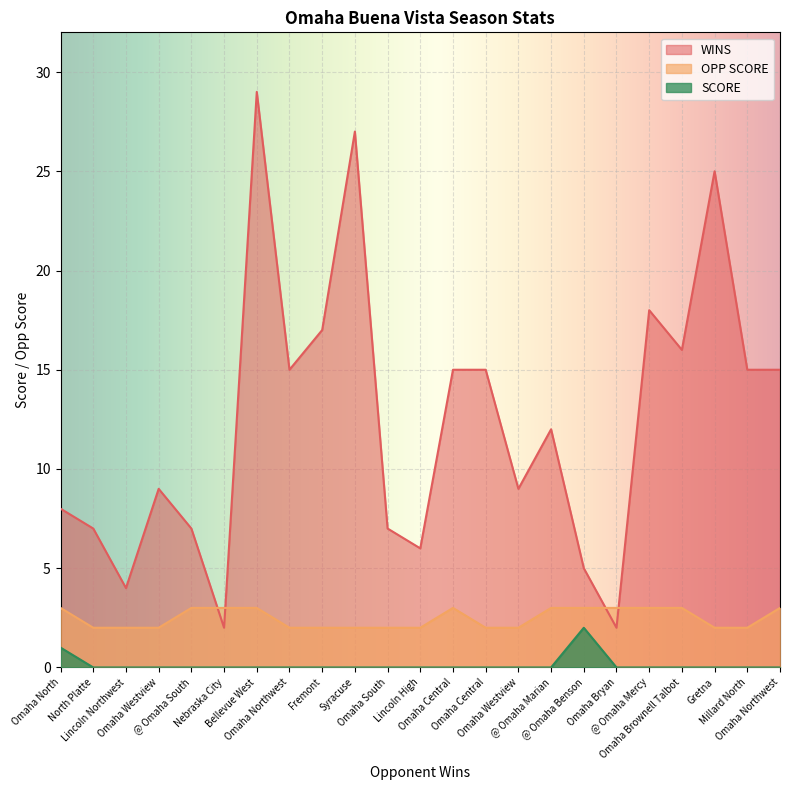

Rank the categories by SCORE value from highest to lowest.

@ Omaha Benson, Omaha North, North Platte, Lincoln Northwest, Omaha Westview, @ Omaha South, Nebraska City, Bellevue West, Omaha Northwest, Fremont, Syracuse, Omaha South, Lincoln High, Omaha Central, Omaha Central, Omaha Westview, @ Omaha Marian, Omaha Bryan, @ Omaha Mercy, Omaha Brownell Talbot, Gretna, Millard North, Omaha Northwest